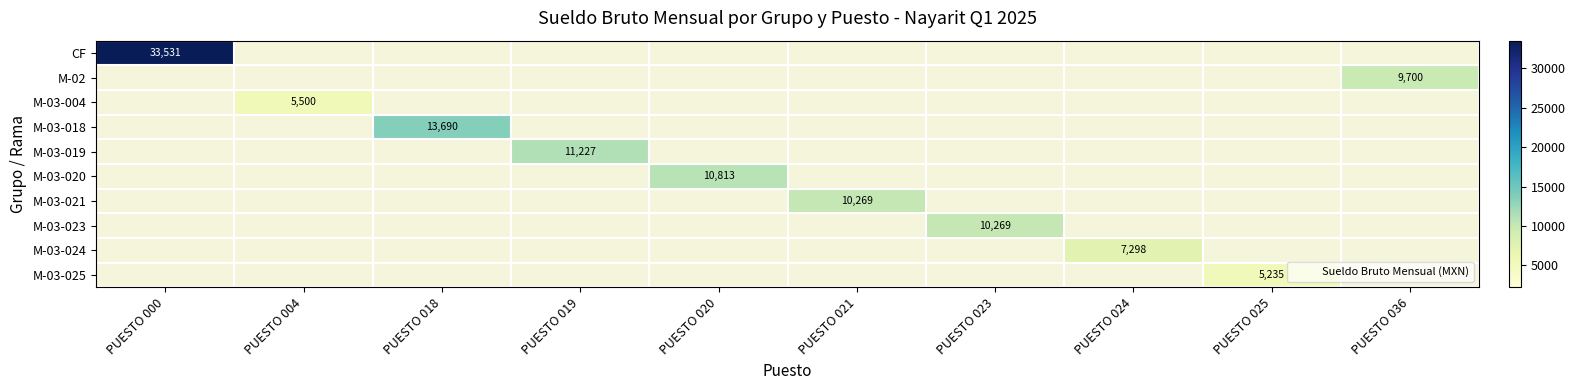

Which series has the largest range (max minus min)?

CF